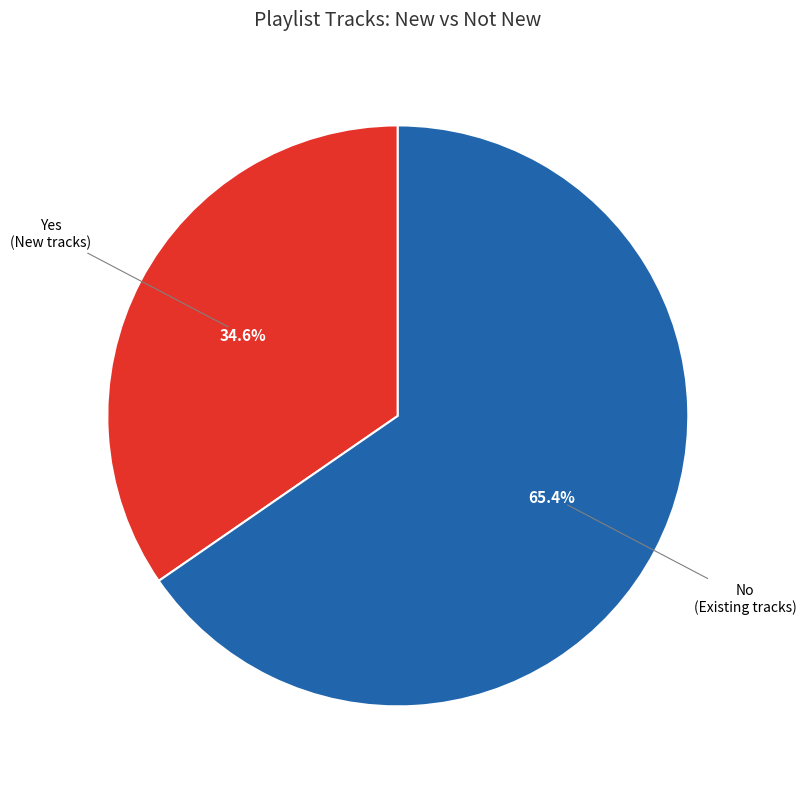

Is there a majority slice in this chart?

Yes